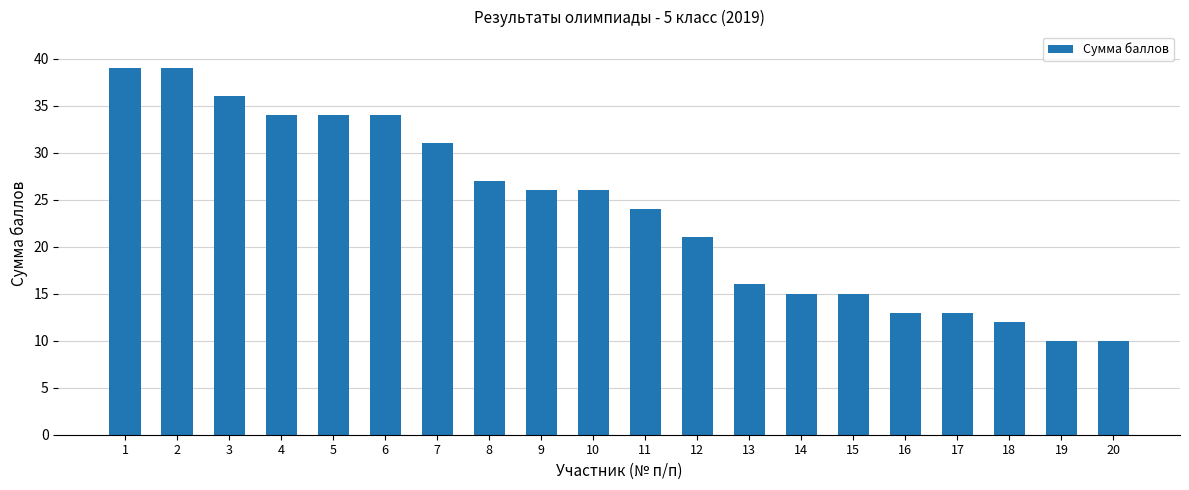

Reading left to right, list all the values displayed in this chart.

1=39	2=39	3=36	4=34	5=34	6=34	7=31	8=27	9=26	10=26	11=24	12=21	13=16	14=15	15=15	16=13	17=13	18=12	19=10	20=10